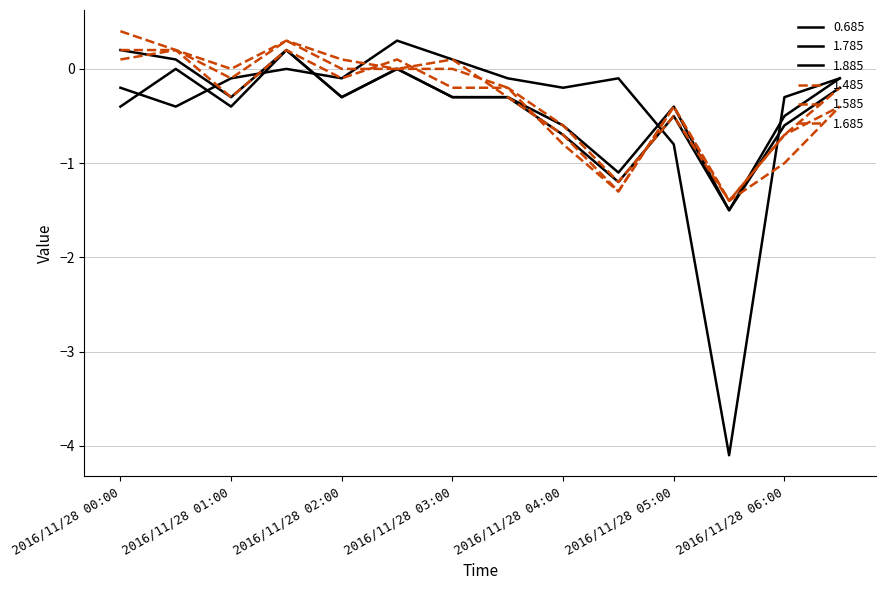

Count the number of categories in the chart.

14